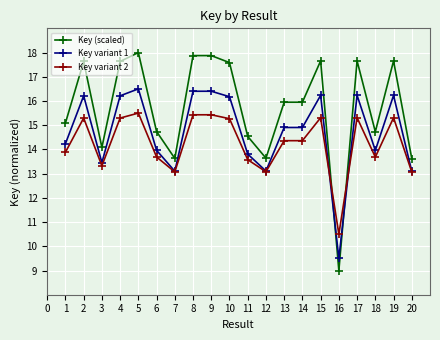

What is the total value across all series at 3?

40.9